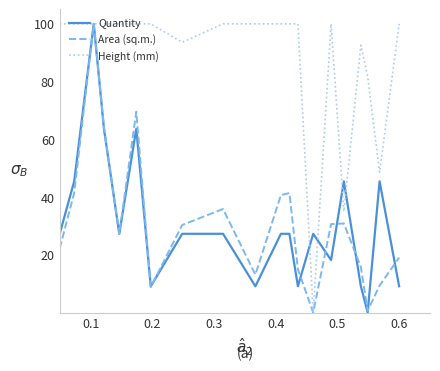

What is the maximum value for Height (mm)?

100.0